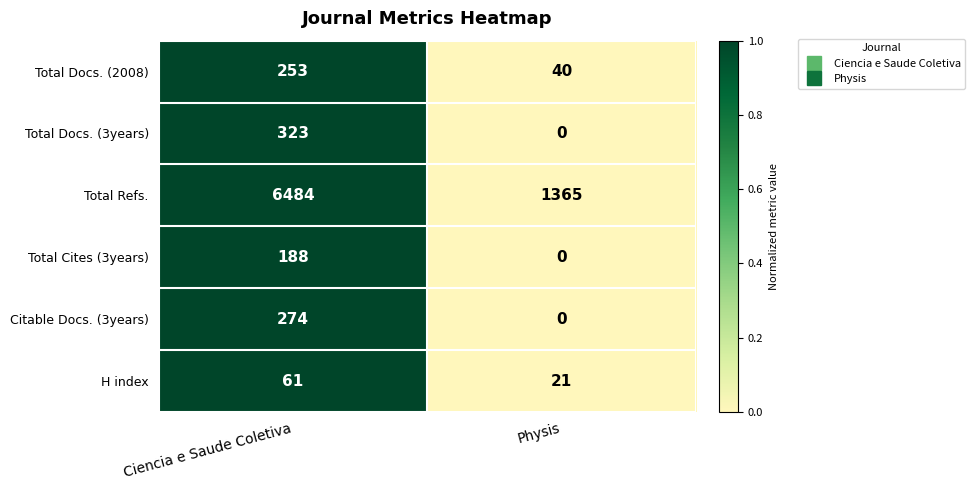

What is the sum of all Total Refs. values?

7849